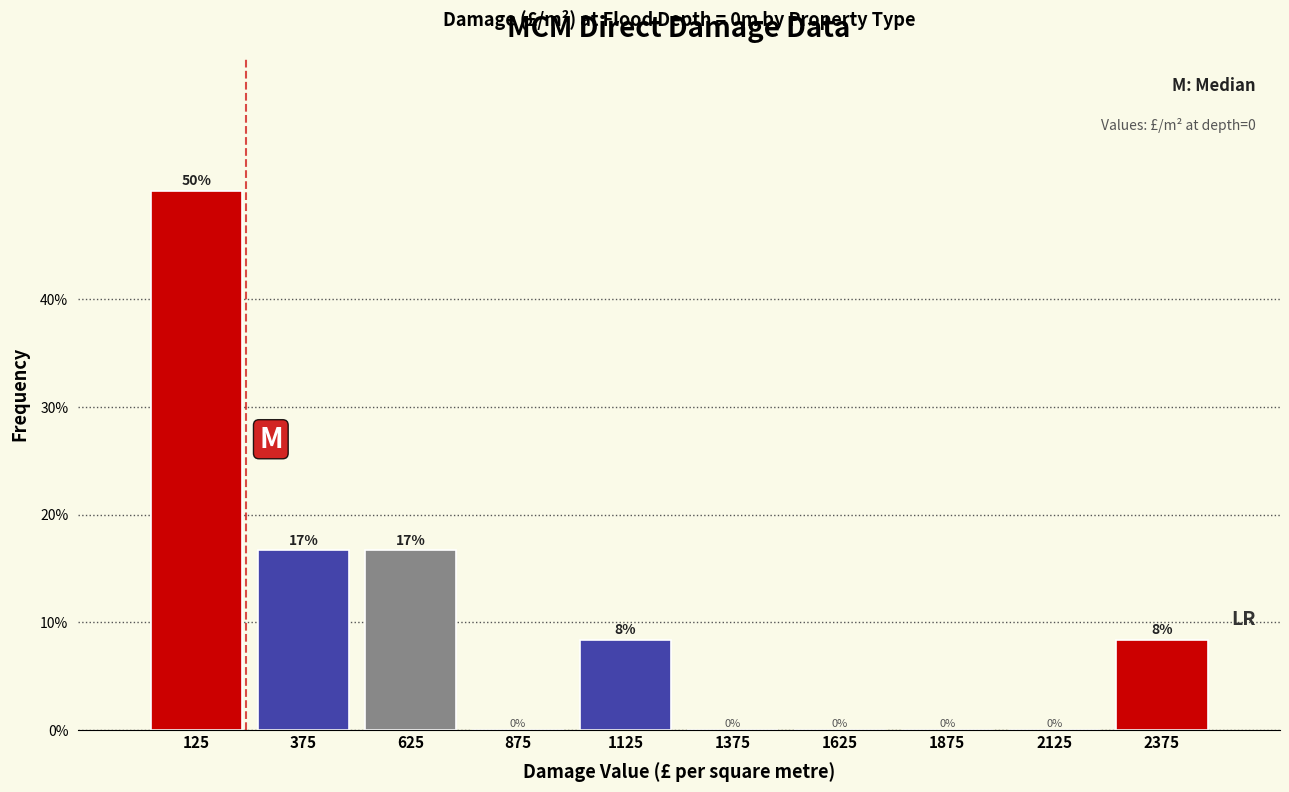

Which range on the x-axis has the tallest bar?

0 to 250